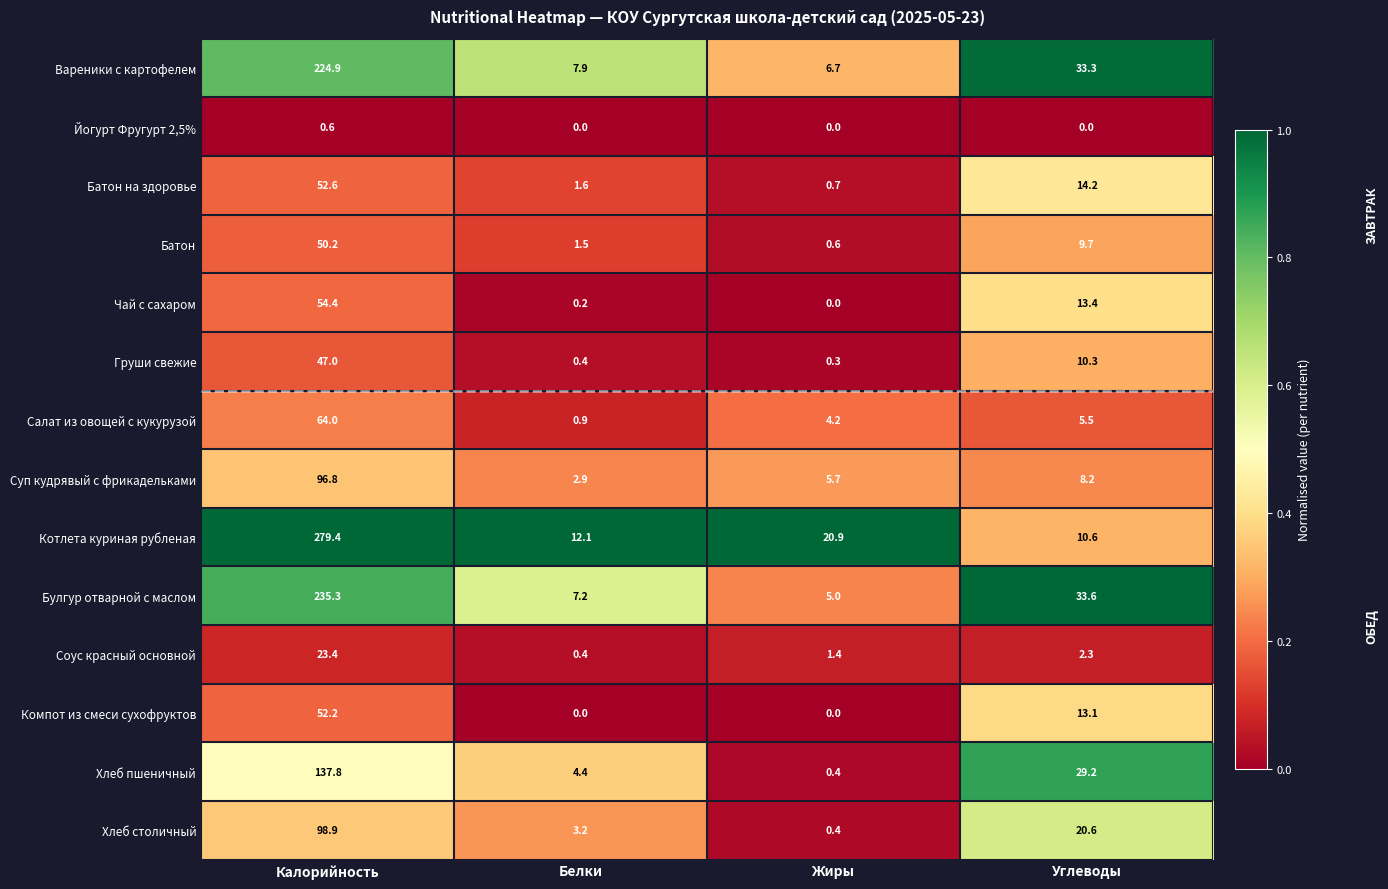

What is the difference between the highest and lowest values at Углеводы?

33.6